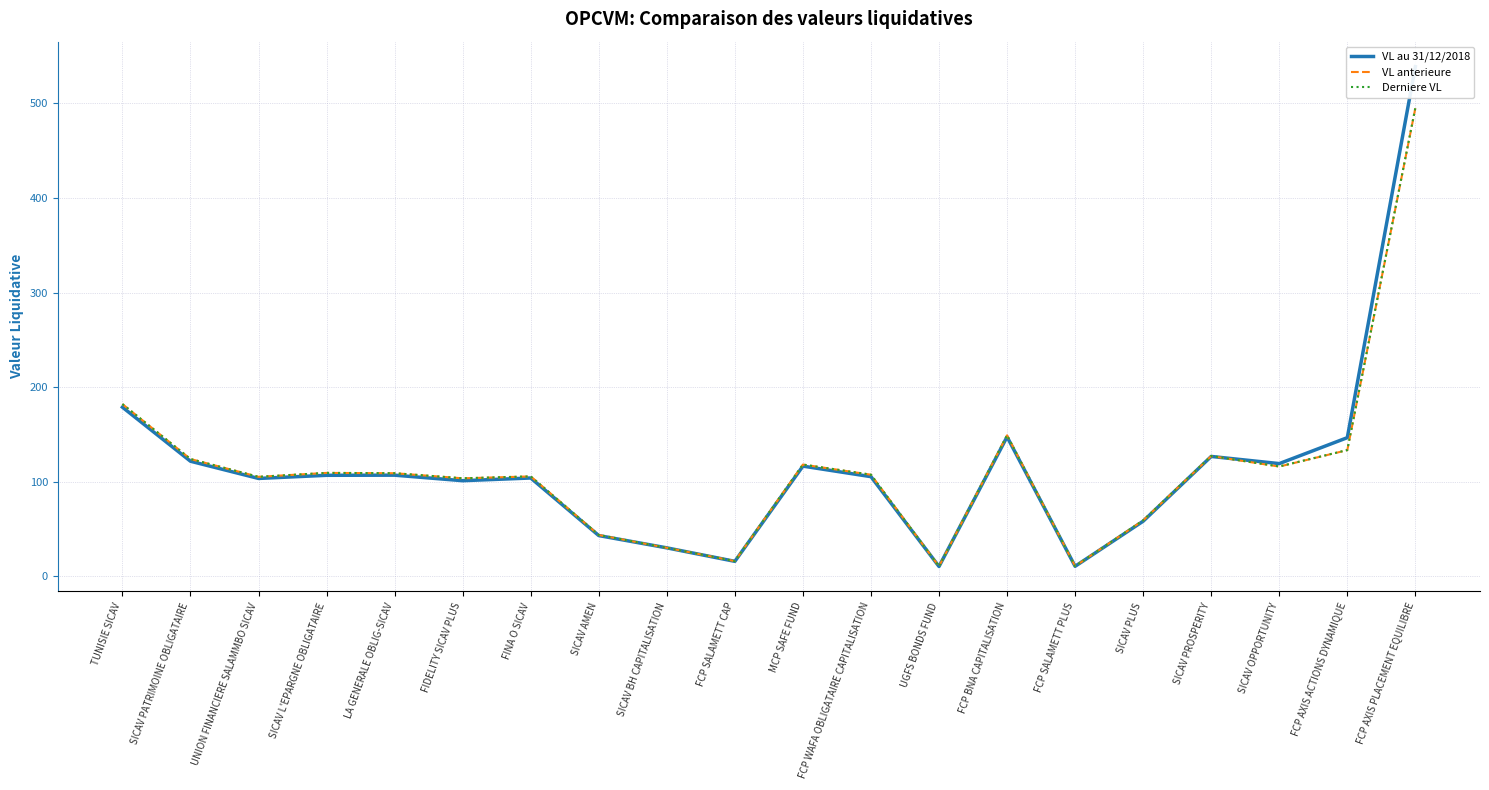

What is the sum of the VL anterieure values at FCP AXIS ACTIONS DYNAMIQUE and FCP SALAMETT PLUS?

144.4